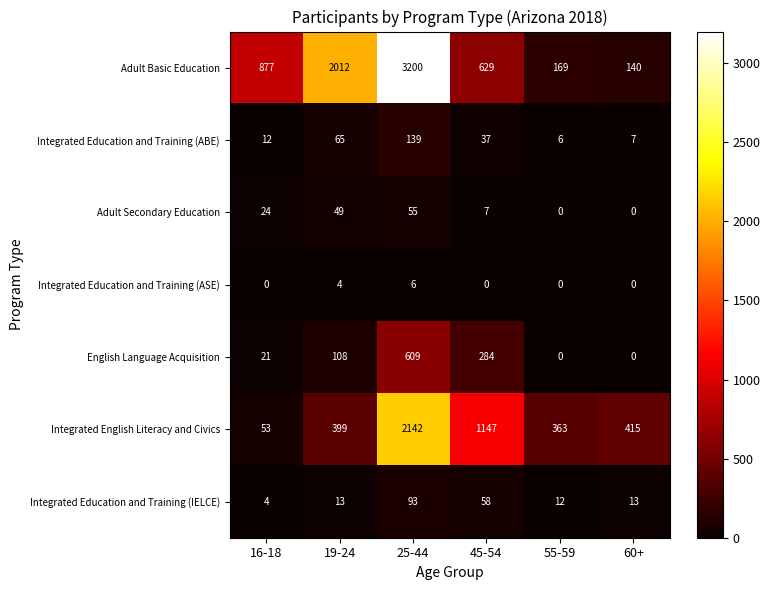

Read the Adult Basic Education value at 60+.

140